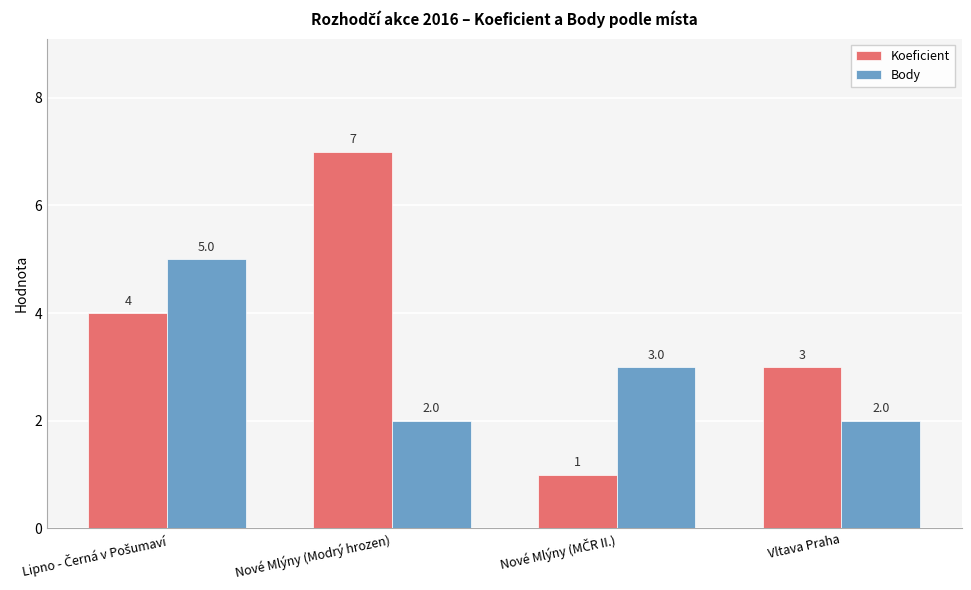

What is the difference between the maximum and second lowest values in the Body series?

3